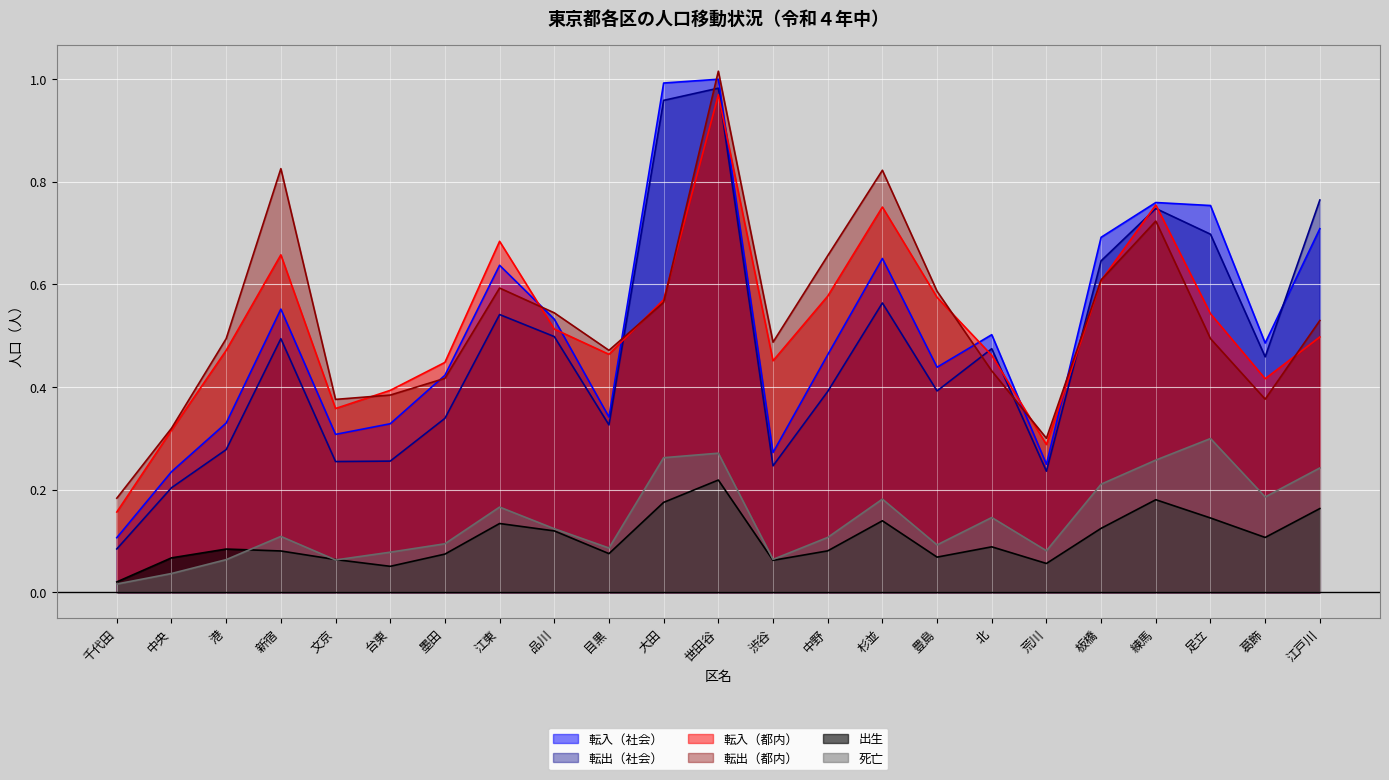

List the series in order of their peak value, highest first.

転出（都内）, 転入（社会）, 転出（社会）, 転入（都内）, 死亡, 出生